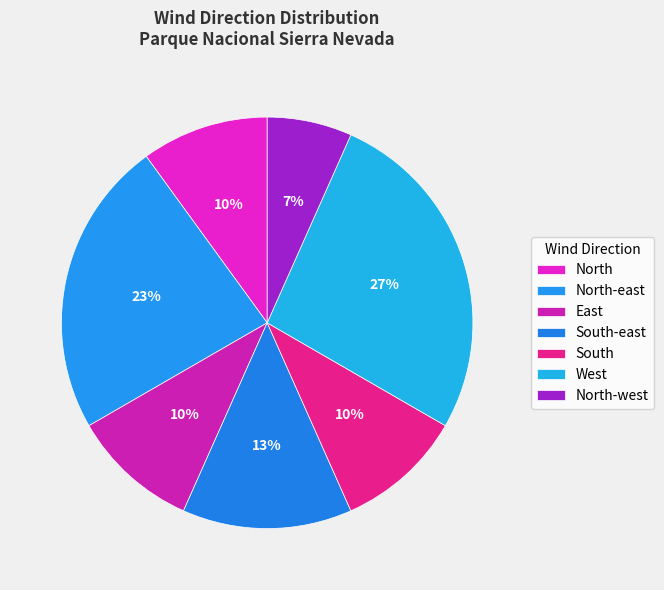

Count the number of slices in the pie.

7